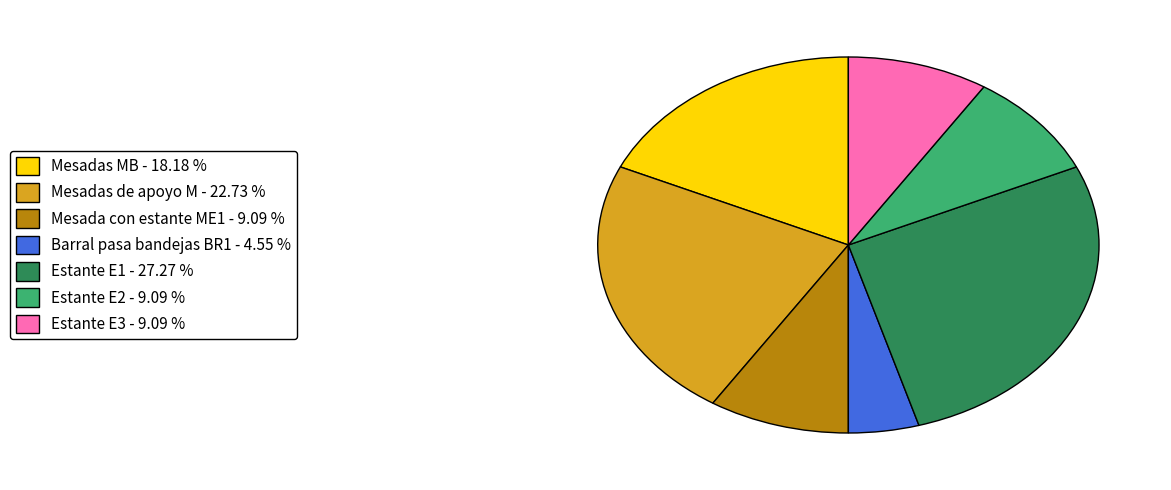

Approximately how many times larger is the value at Mesadas de apoyo M - 22.73 % compared to Estante E1 - 27.27 %?

0.8